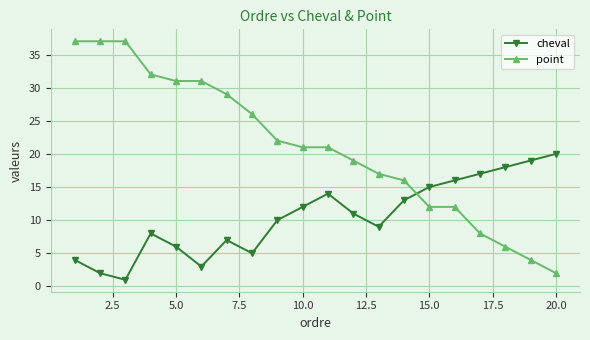

Rank the series by their maximum value, from highest to lowest.

point, cheval